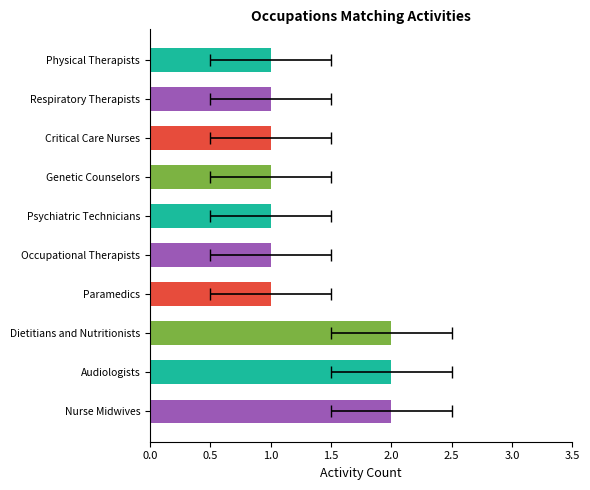

What is the maximum value shown in the chart?

2